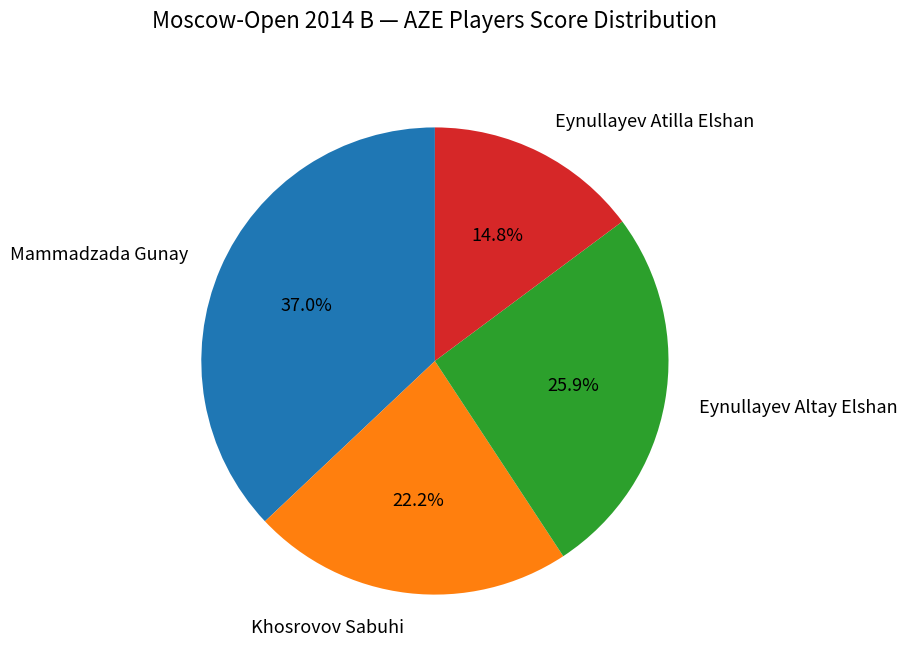

Combined, do Eynullayev Atilla Elshan and Eynullayev Altay Elshan account for over 50%?

No